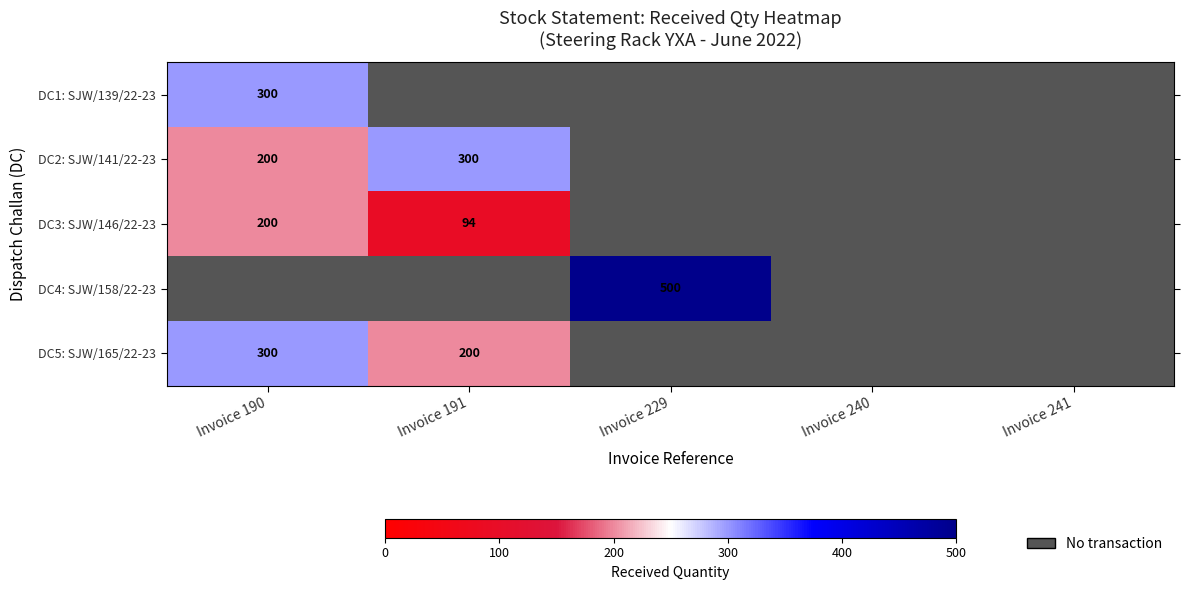

At which label is DC2: SJW/141/22-23 closest to 250?

Invoice 190